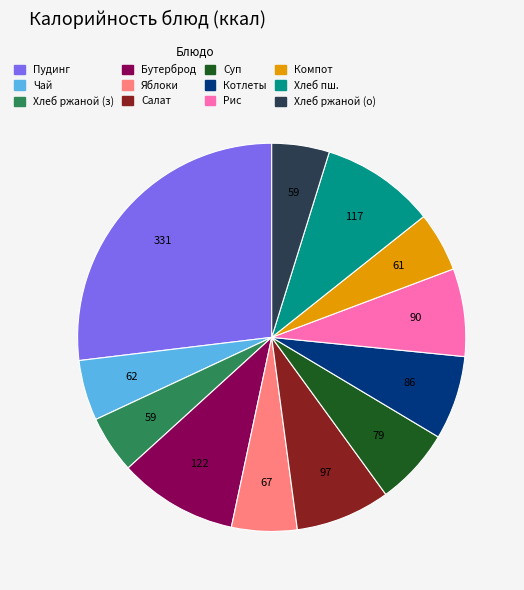

Is there a majority slice in this chart?

No